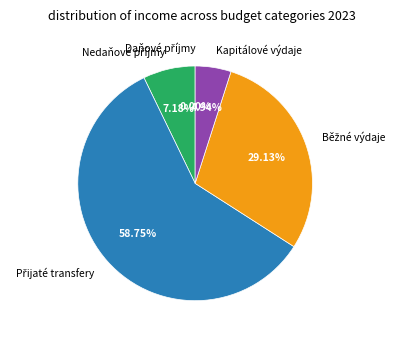

Is there a majority slice in this chart?

Yes